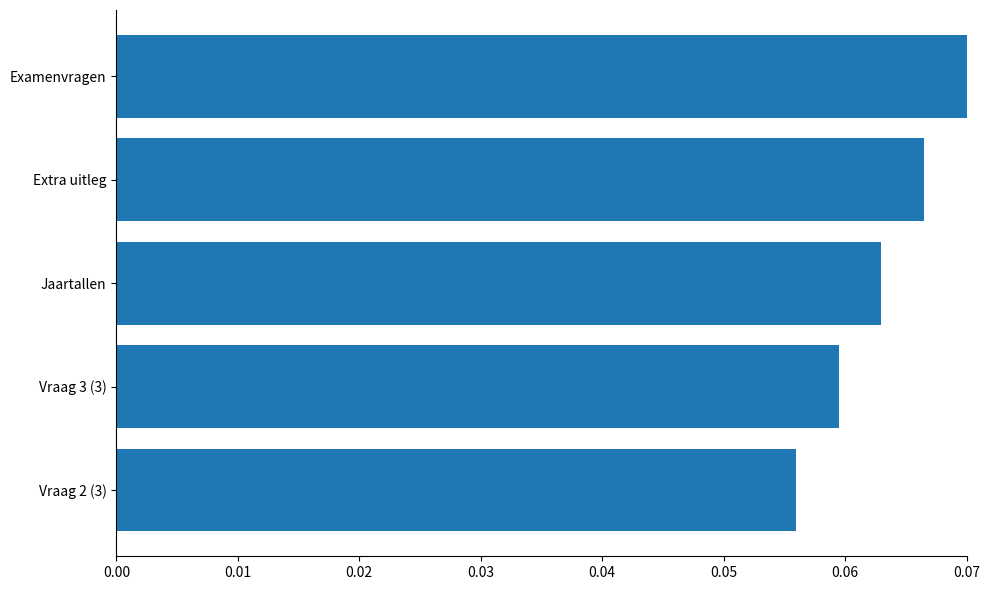

Which label corresponds to the smallest value in the chart?

Vraag 2 (3)